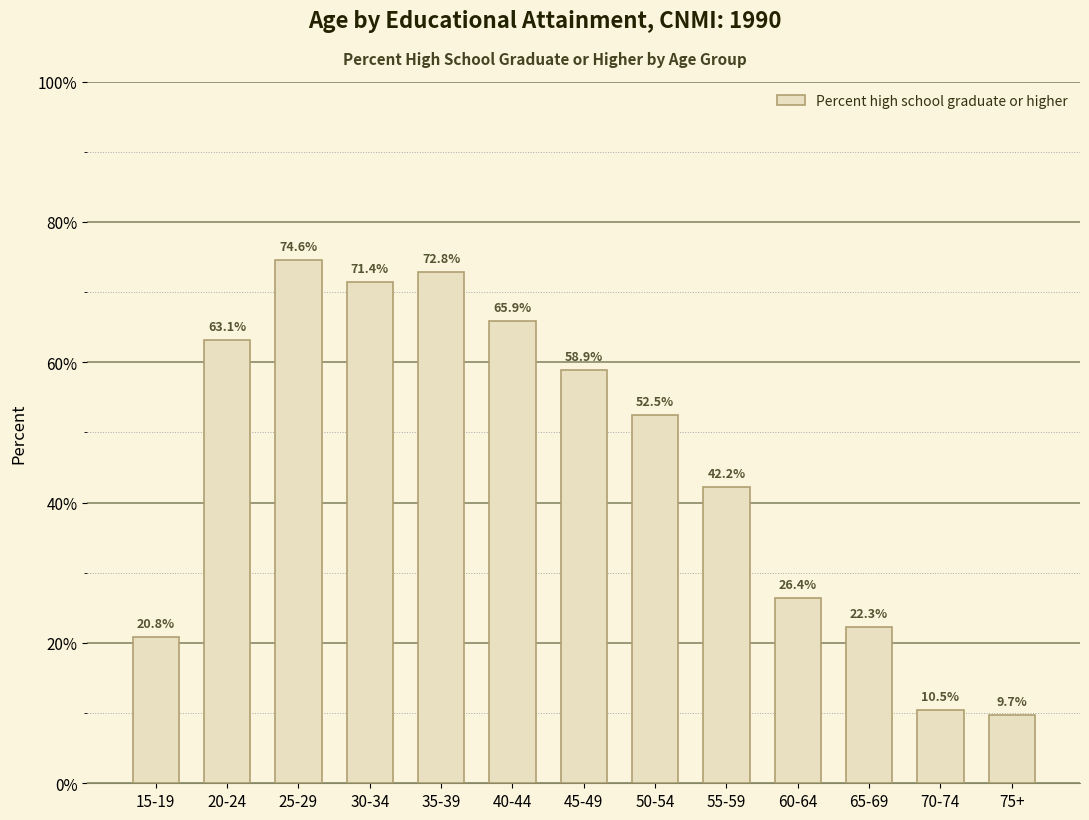

What is the label of the 7th bar from the right?

45-49